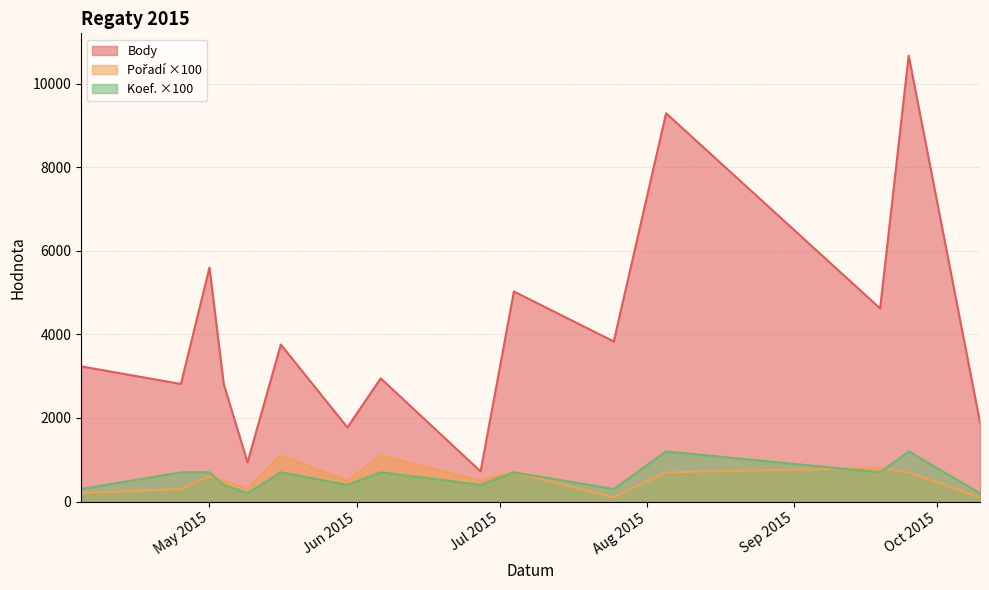

How many interior local peaks does the Koef. series have?

5